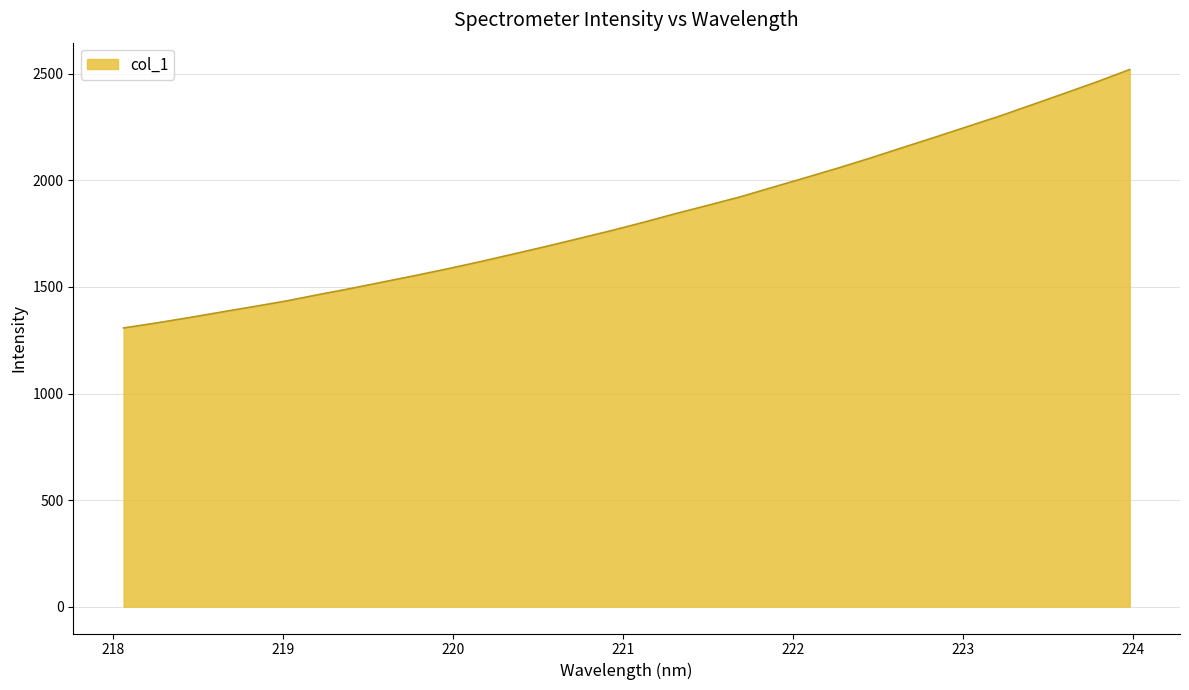

True or false: the data has more than 0 interior local peaks.

False